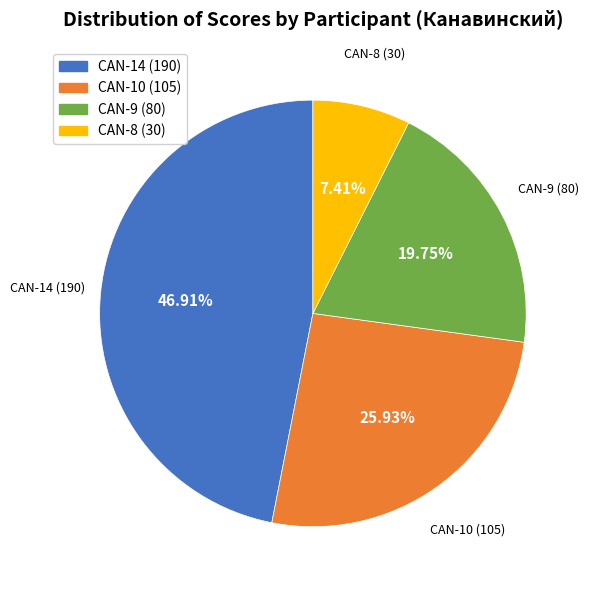

Is there a majority slice in this chart?

No